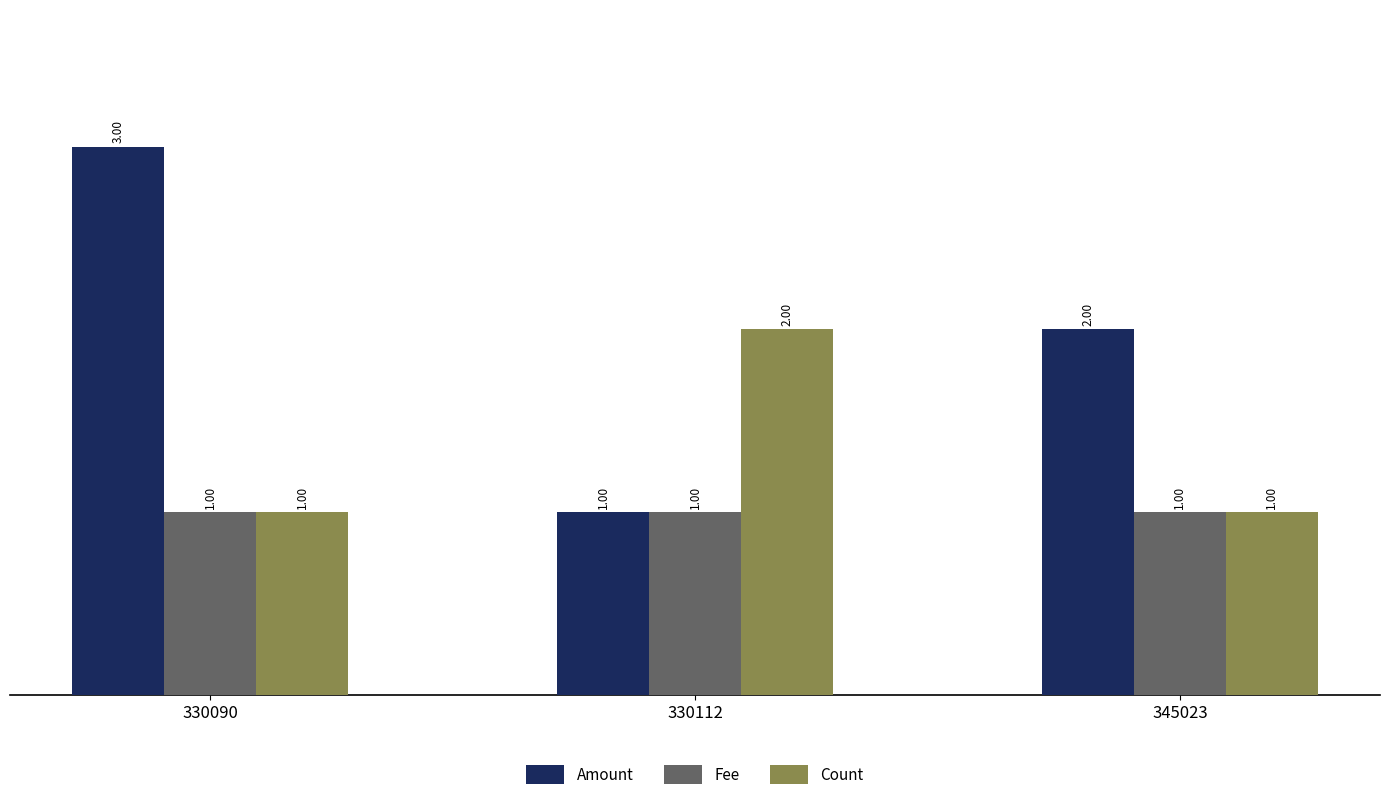

What is the difference between the second highest and minimum values in the Amount series?

1.0